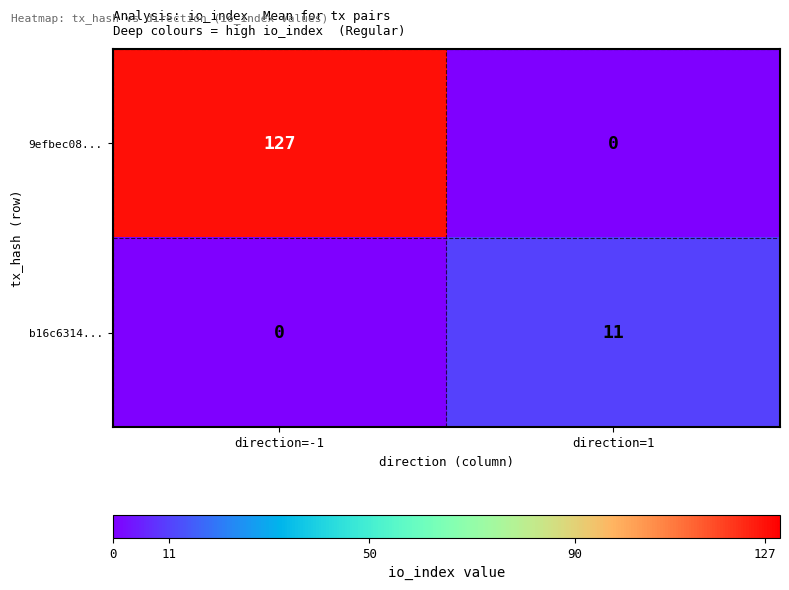

Reading left to right, transcribe all the data shown in this chart.

9efbec08...: direction=-1=127	direction=1=0
b16c6314...: direction=-1=0	direction=1=11